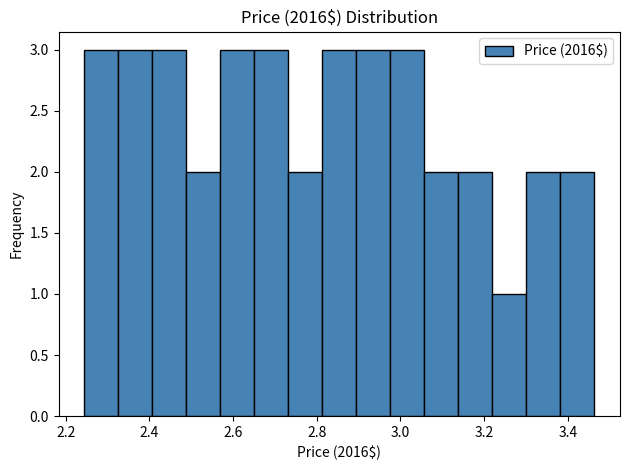

Reading left to right, list every bar in this chart as the range it spans on the x-axis followed by its height. Neither the bar edges nor the heights are printed on the chart, so give them approximately, as read against the axes.

2.24 to 2.32: 3
2.32 to 2.40: 3
2.40 to 2.48: 3
2.48 to 2.56: 2
2.56 to 2.66: 3
2.66 to 2.74: 3
2.74 to 2.82: 2
2.82 to 2.90: 3
2.90 to 2.98: 3
2.98 to 3.06: 3
3.06 to 3.14: 2
3.14 to 3.22: 2
3.22 to 3.30: 1
3.30 to 3.38: 2
3.38 to 3.46: 2